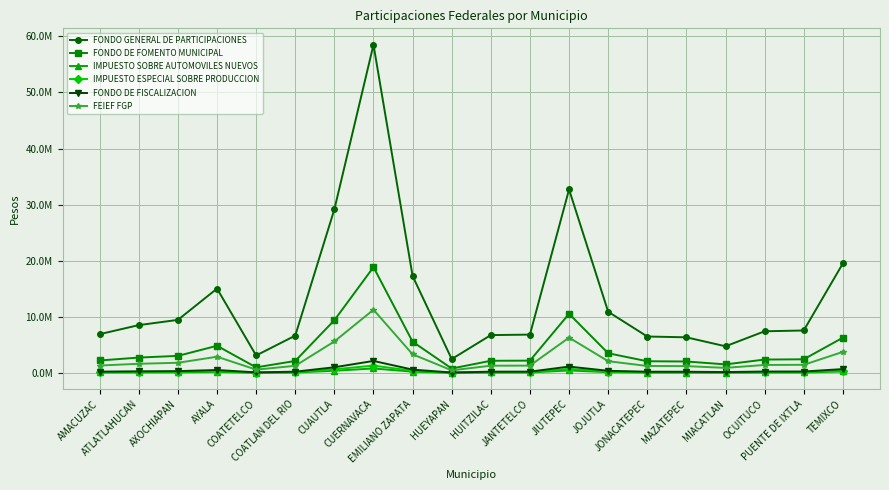

What are all the series names shown in the legend?

FONDO GENERAL DE PARTICIPACIONES, FONDO DE FOMENTO MUNICIPAL, IMPUESTO SOBRE AUTOMOVILES NUEVOS, IMPUESTO ESPECIAL SOBRE PRODUCCION, FONDO DE FISCALIZACION, FEIEF FGP